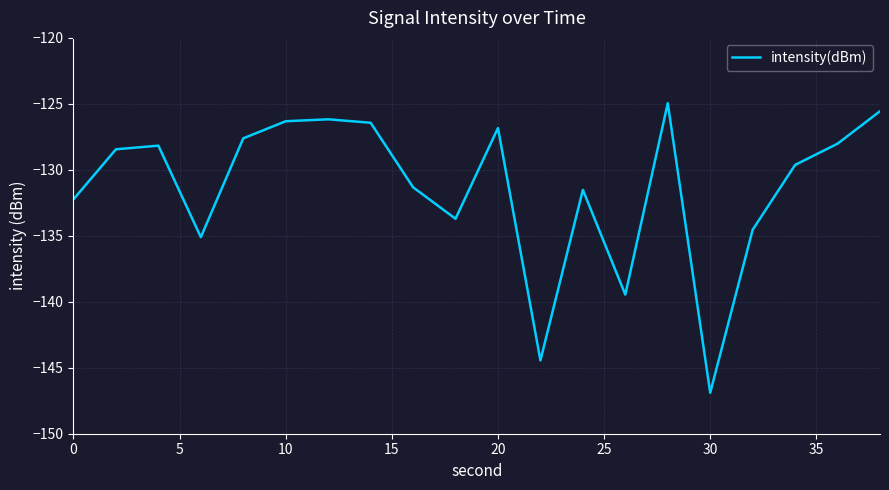

What is the difference between the maximum and minimum values?

21.9